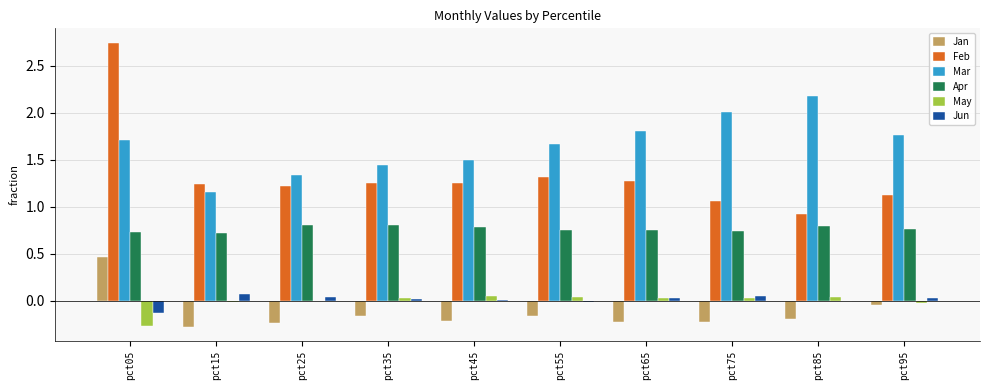

Does the chart contain stacked bars?

No